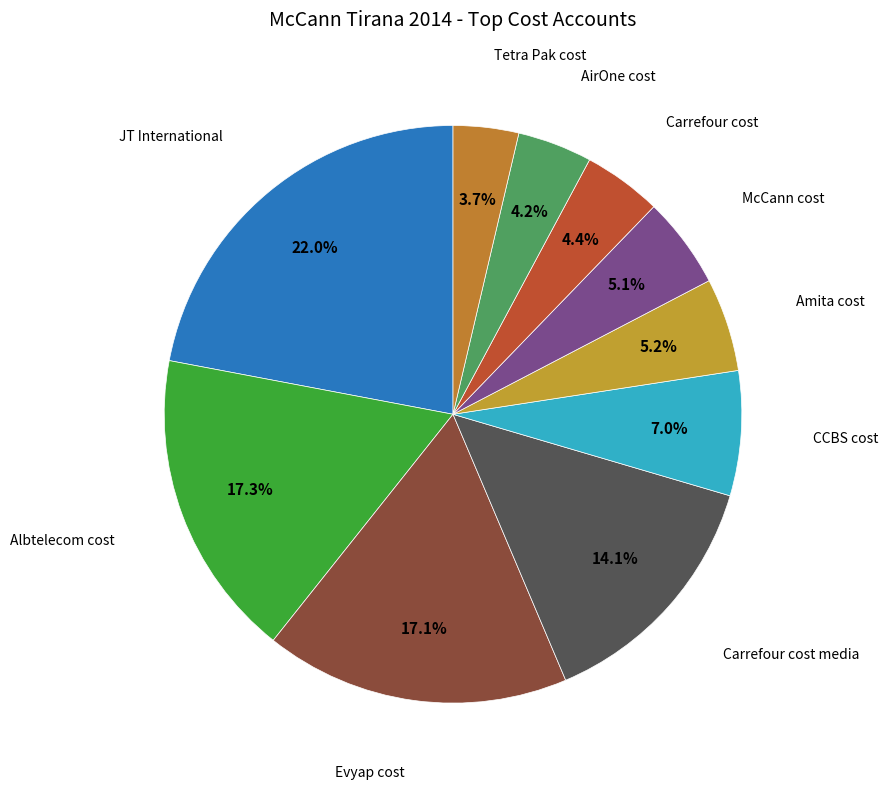

What is the smallest slice in the pie chart?

Tetra Pak cost